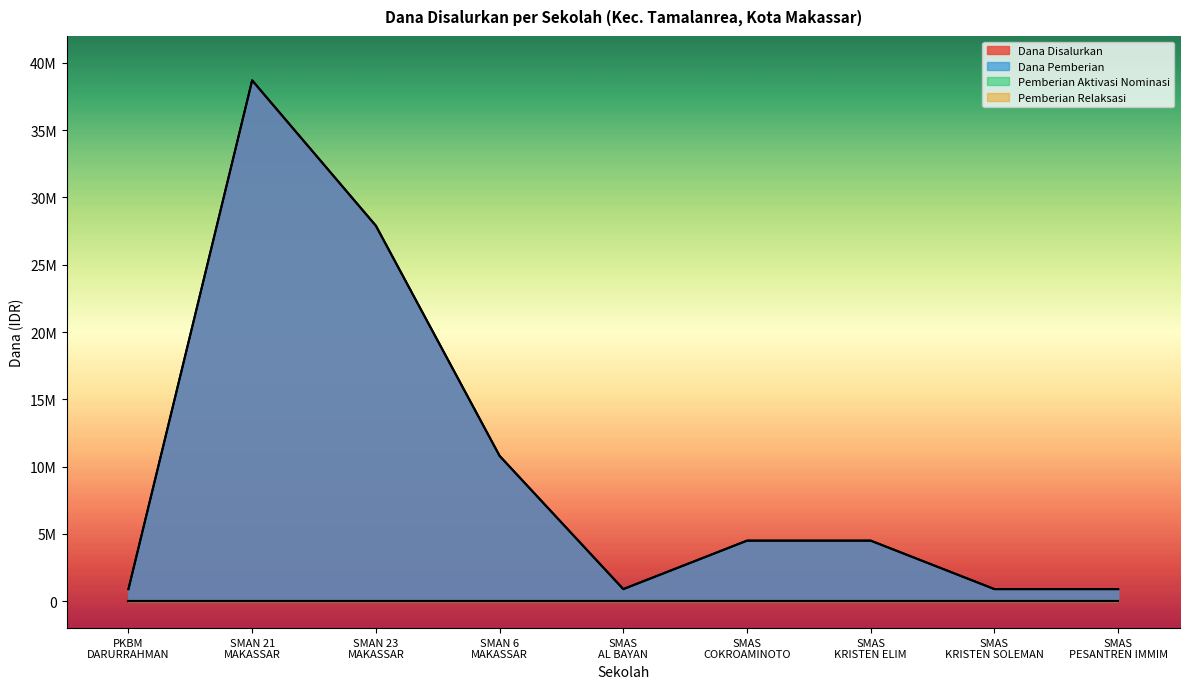

Which category has the lowest value across all series?

PKBM DARURRAHMAN